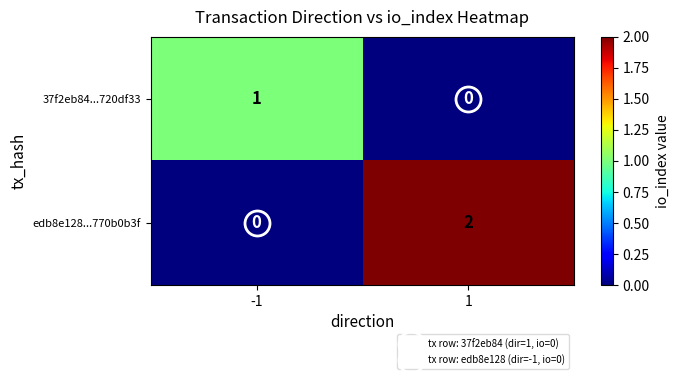

At which category is the sum across all series the highest?

1